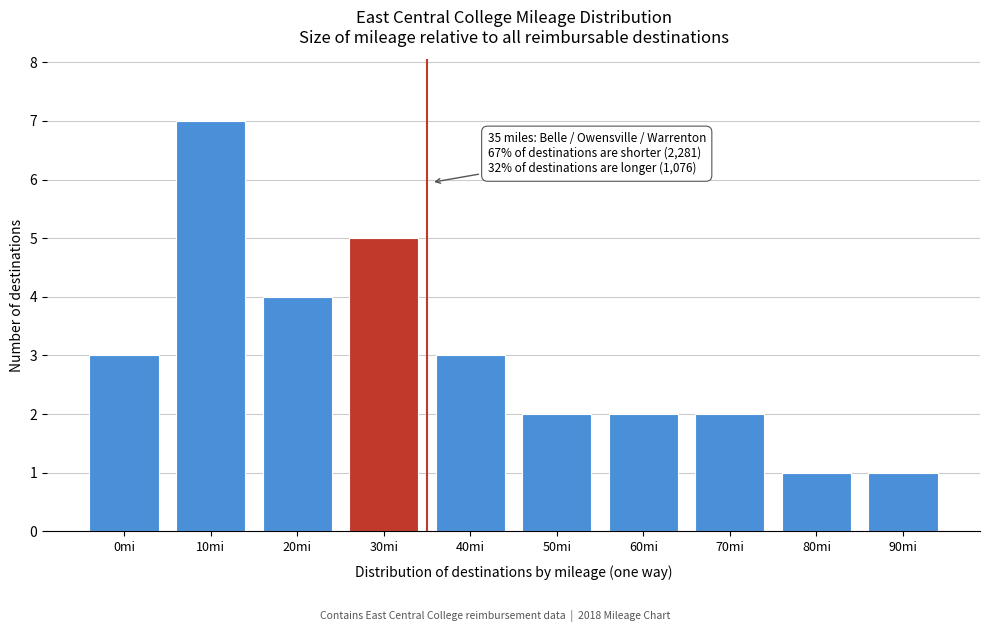

Reading left to right, what are all the values shown in this chart?

3	7	4	5	3	2	2	2	1	1